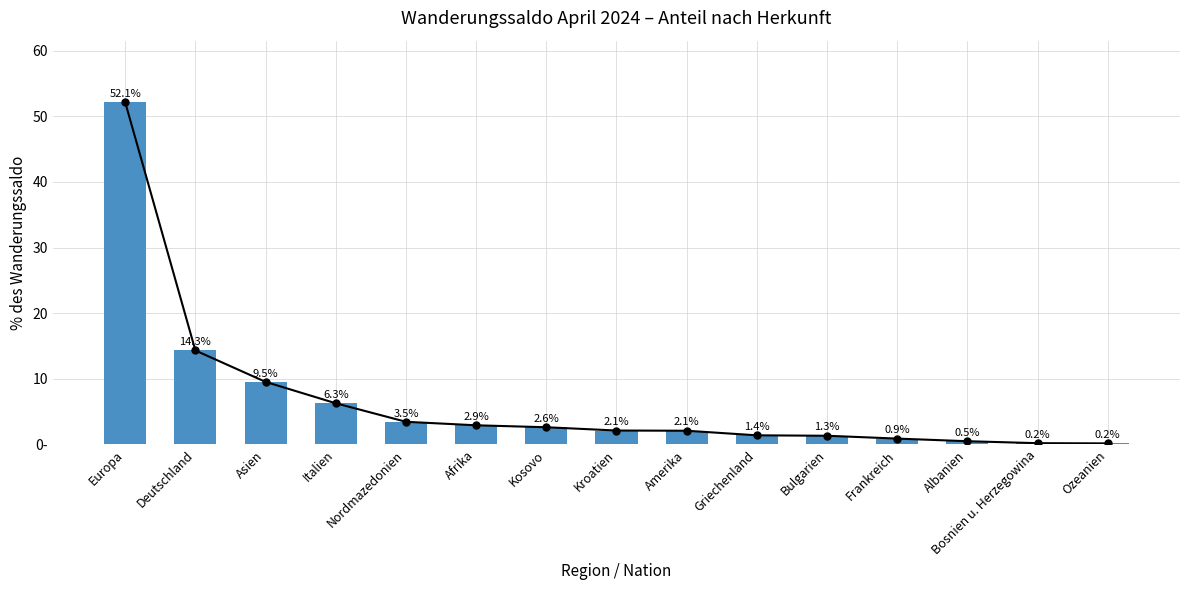

Where is the data nearest to the value 26?

Deutschland